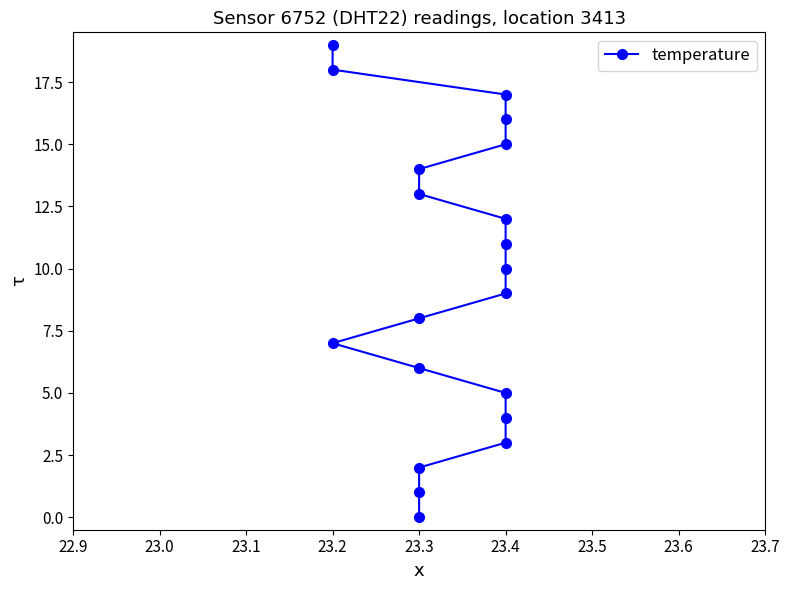

How many data points are above 10?

9